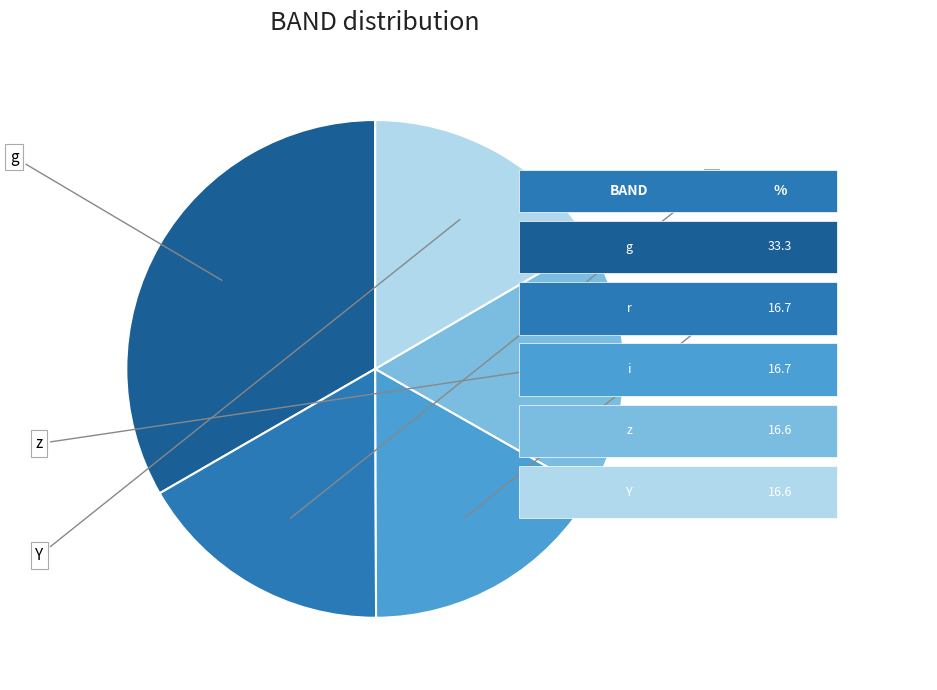

To the nearest percent, what percentage of the pie is Y?

17%